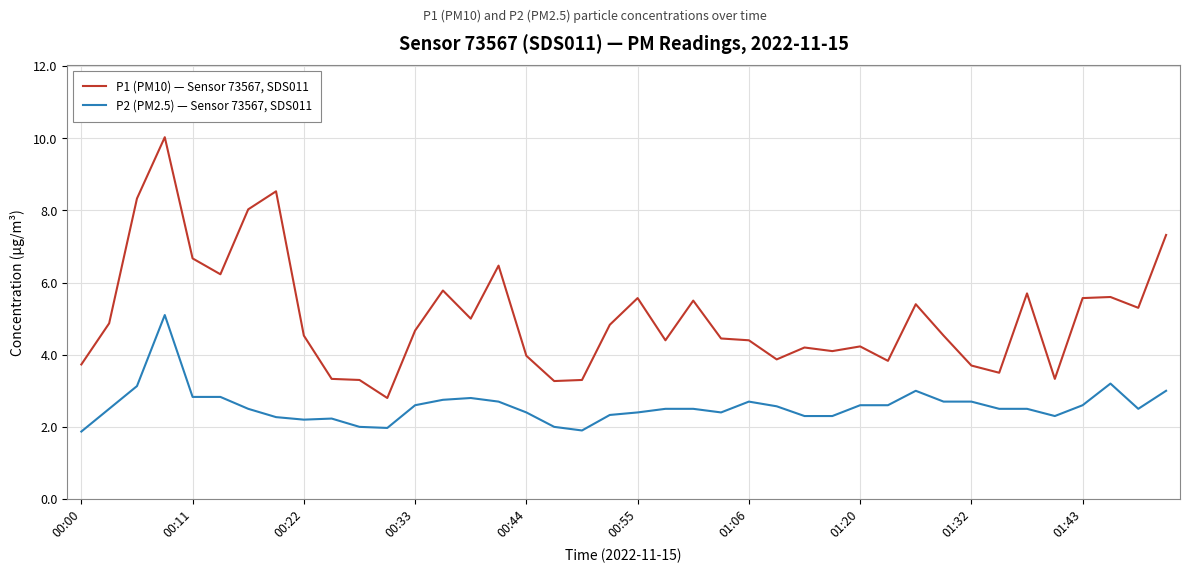

What is the maximum value shown in the chart?

10.0